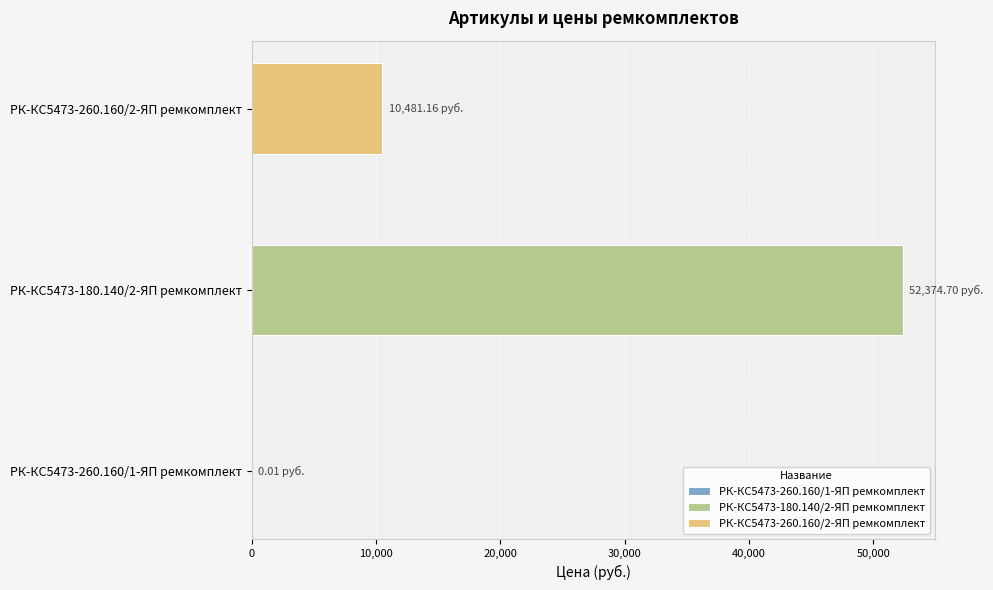

How many bars are there in total?

3